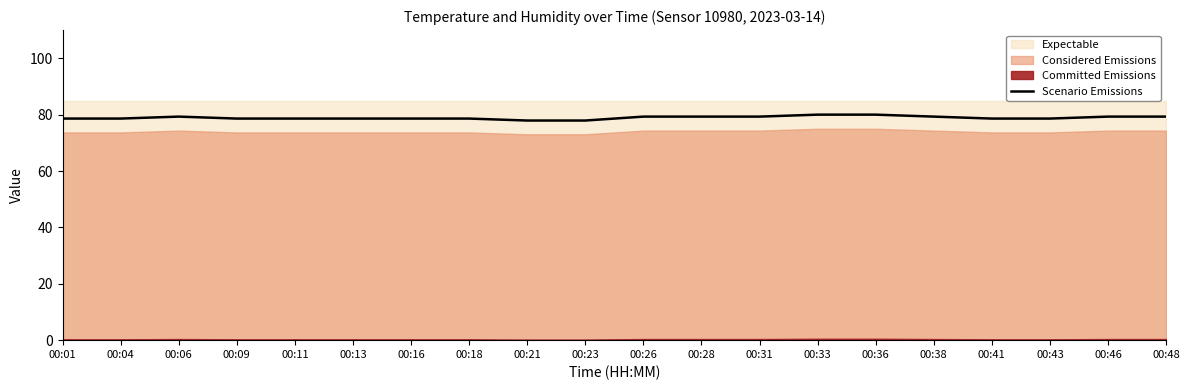

What is the maximum value for Scenario Emissions?

80.0